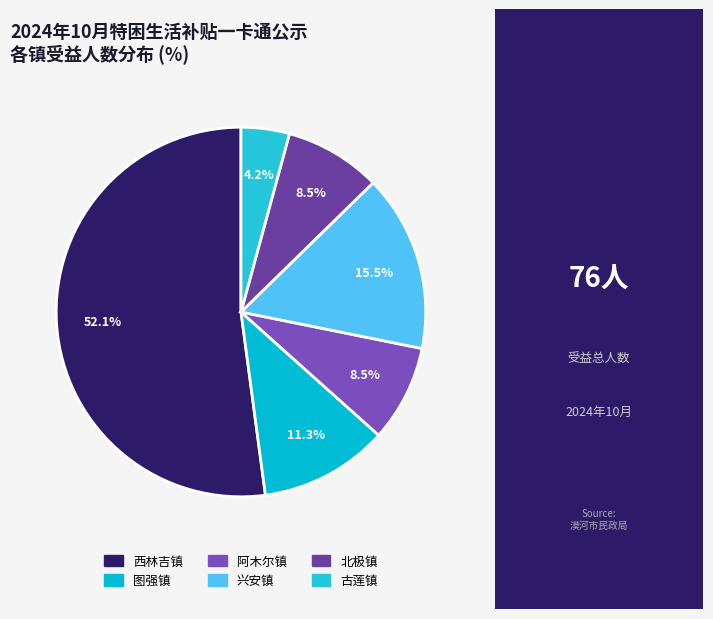

How many slices are in this pie chart?

6